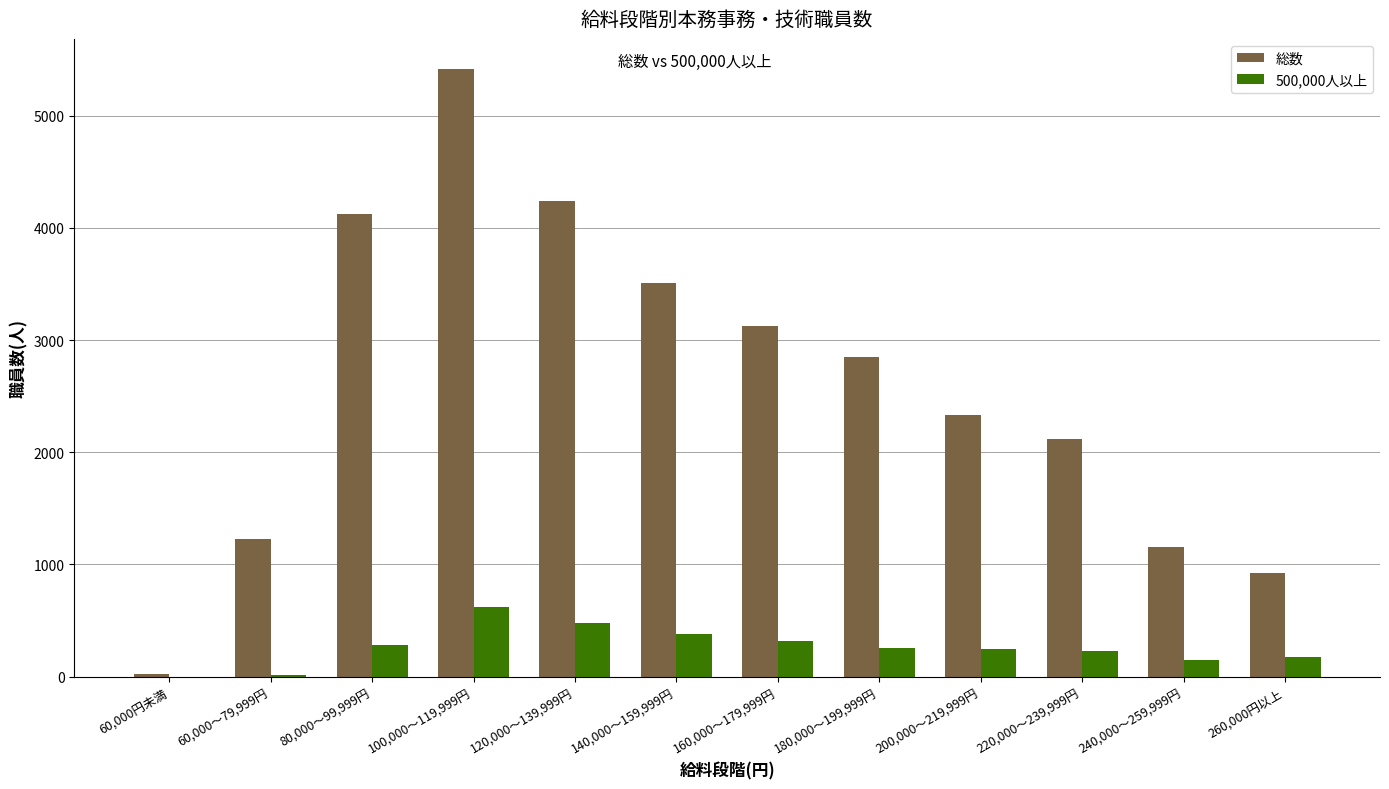

The 総数 series shows 2248 at 80,000～99,999円. True or false?

False